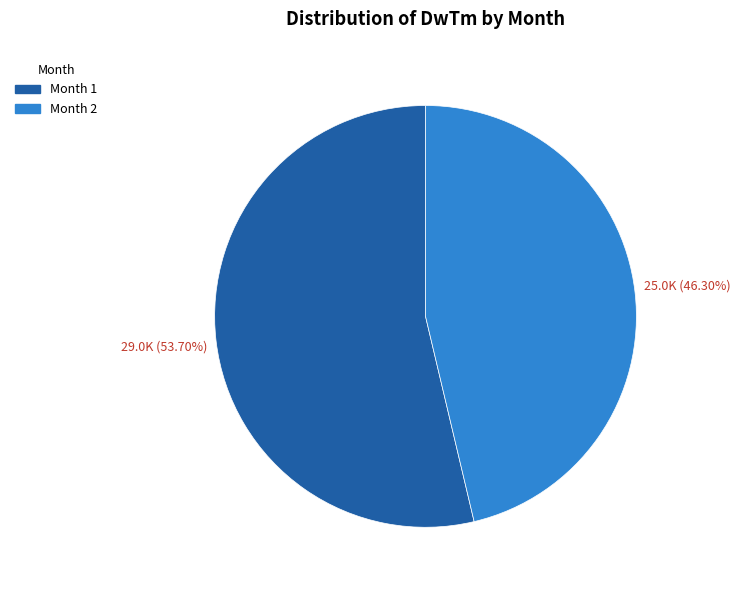

How many slices are in this pie chart?

2